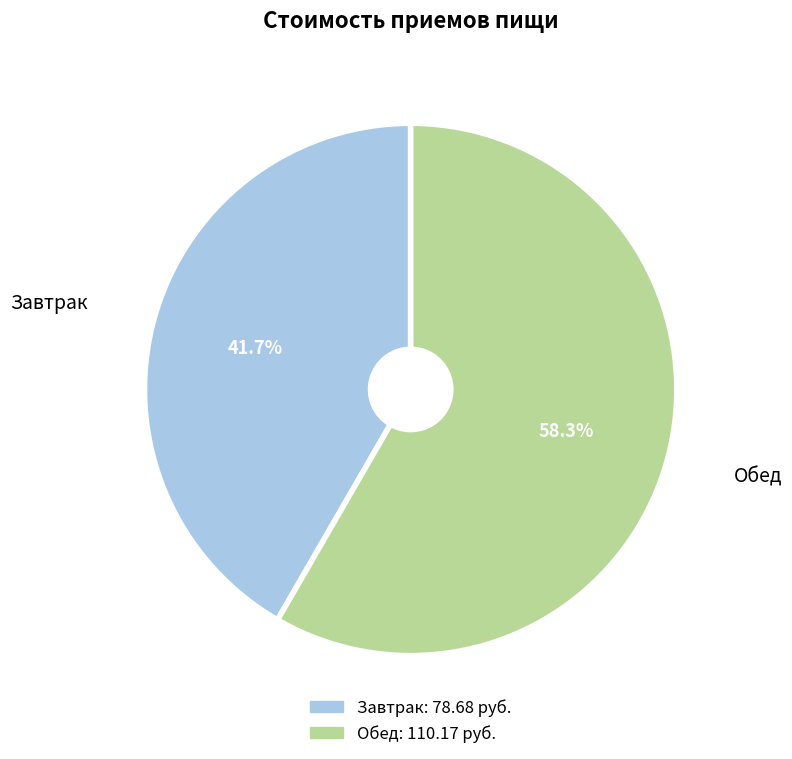

Between Завтрак and Обед, which is larger?

Обед